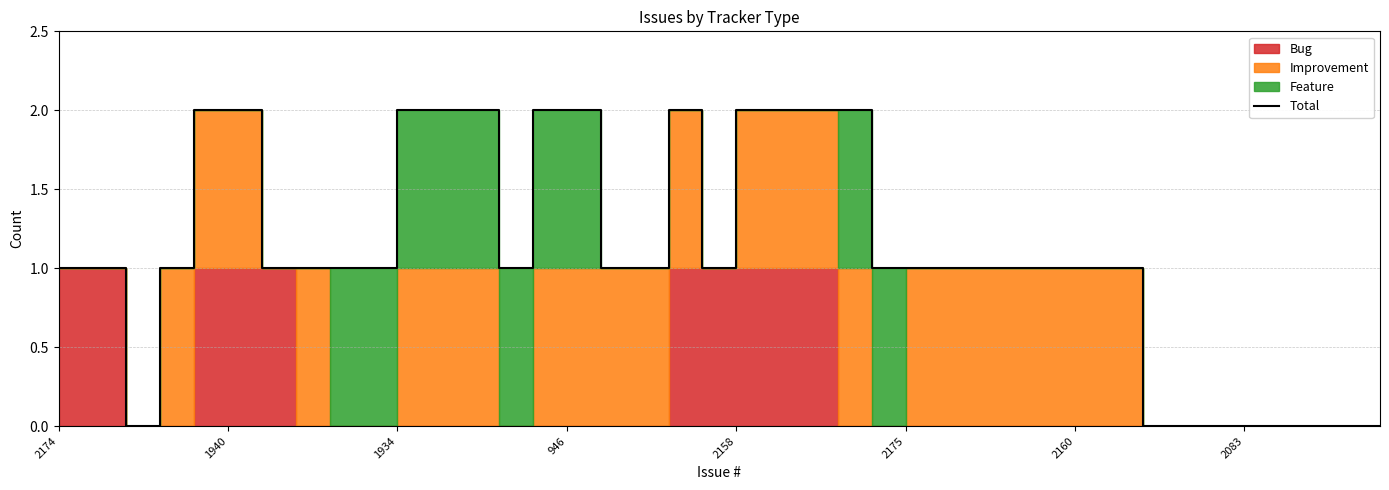

What is the difference between the second highest and minimum values?

2